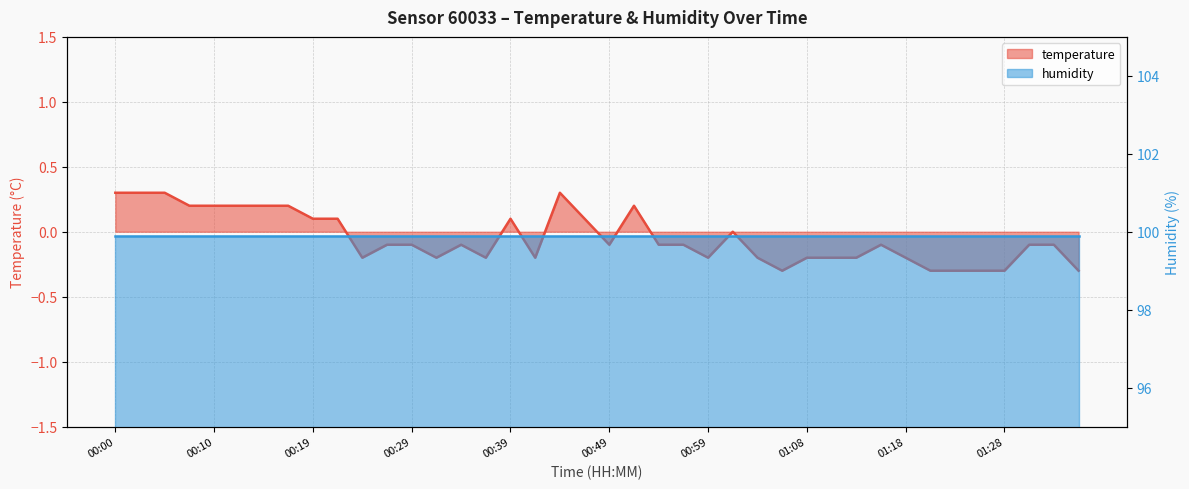

What is the smallest value displayed?

-0.3